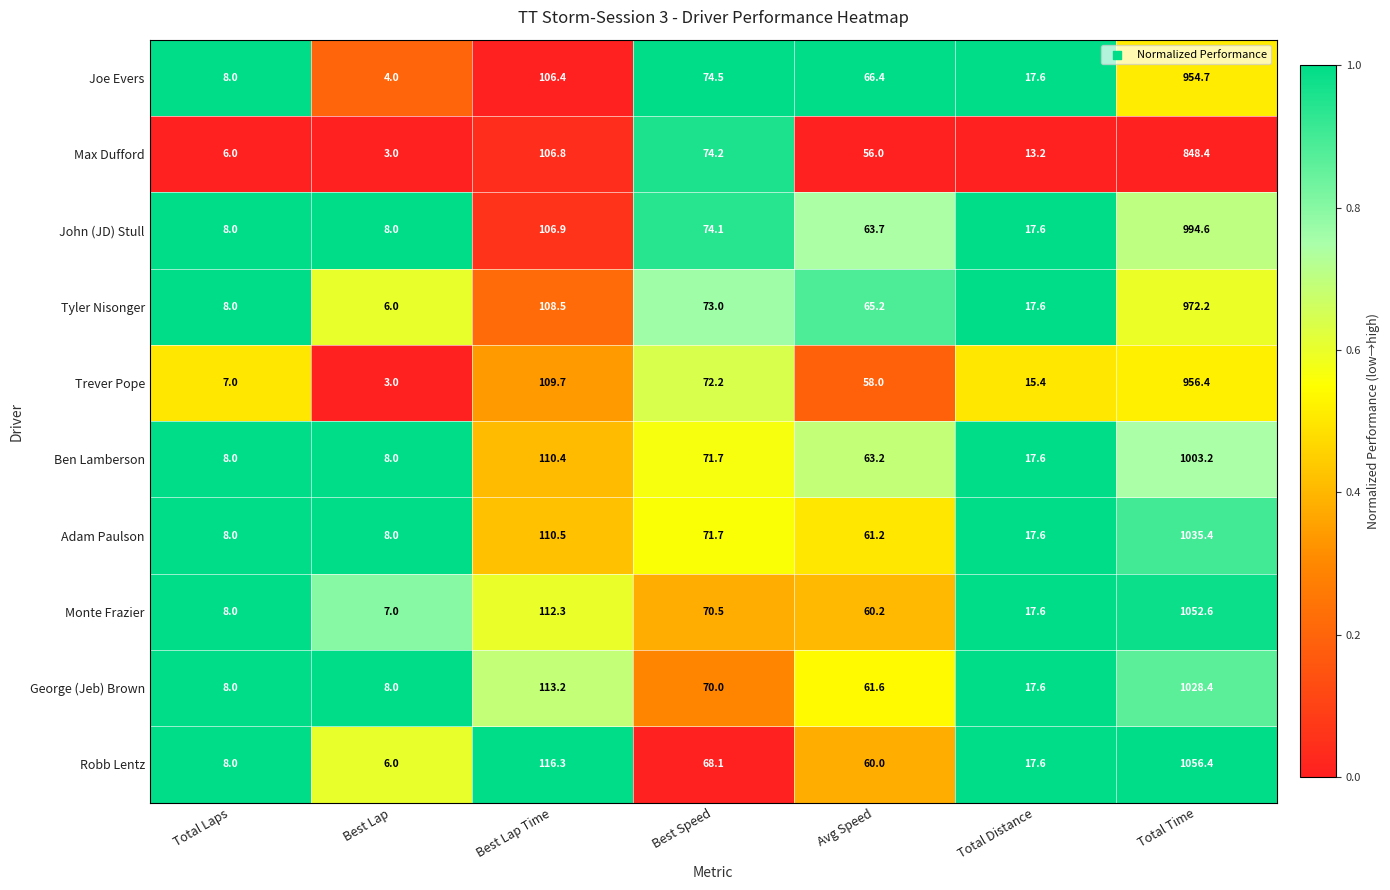

At which label does Max Dufford reach its minimum?

Best Lap